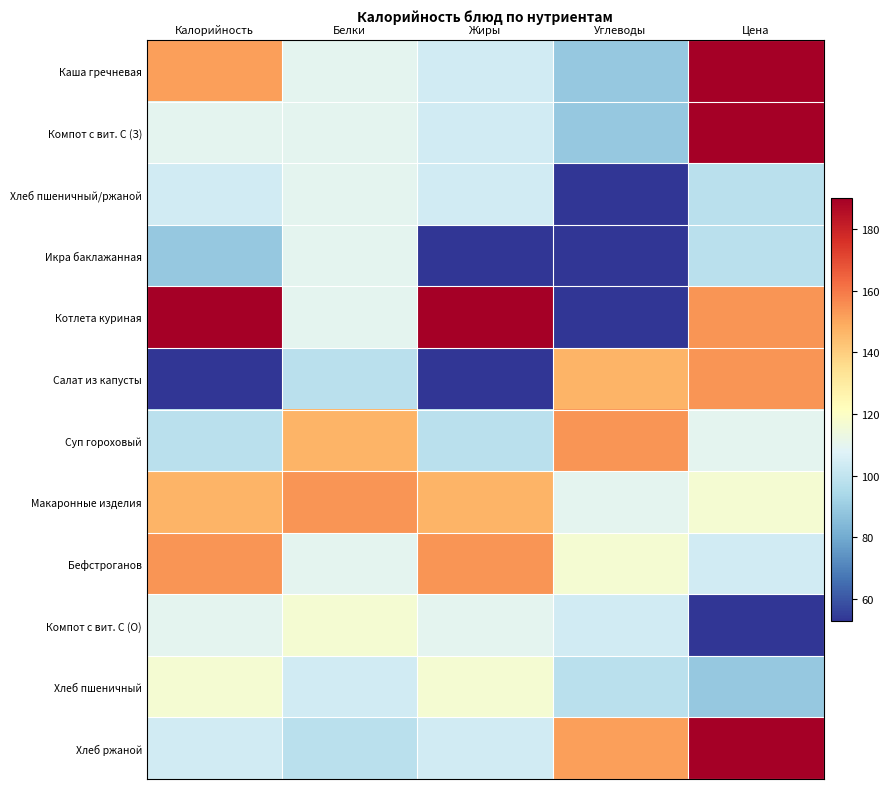

What is the smallest value displayed?

52.8